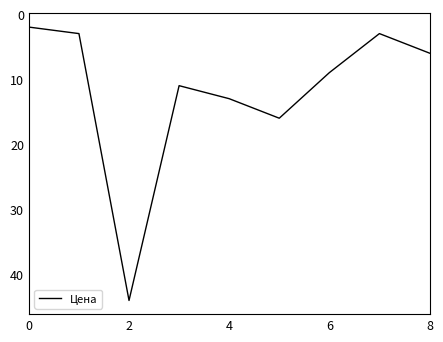

What is the difference between the second highest and minimum values?

14